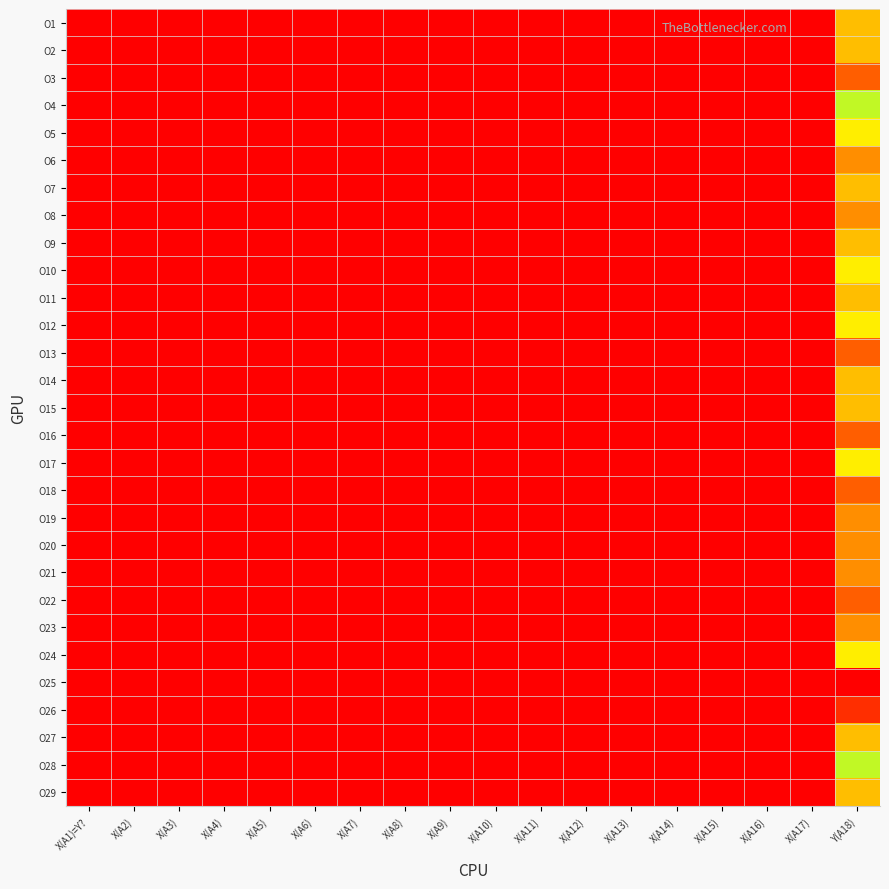

List the series in order of their peak value, highest first.

O25, O26, O3, O13, O16, O18, O22, O6, O8, O19, O20, O21, O23, O1, O2, O7, O9, O11, O14, O15, O27, O29, O5, O10, O12, O17, O24, O4, O28